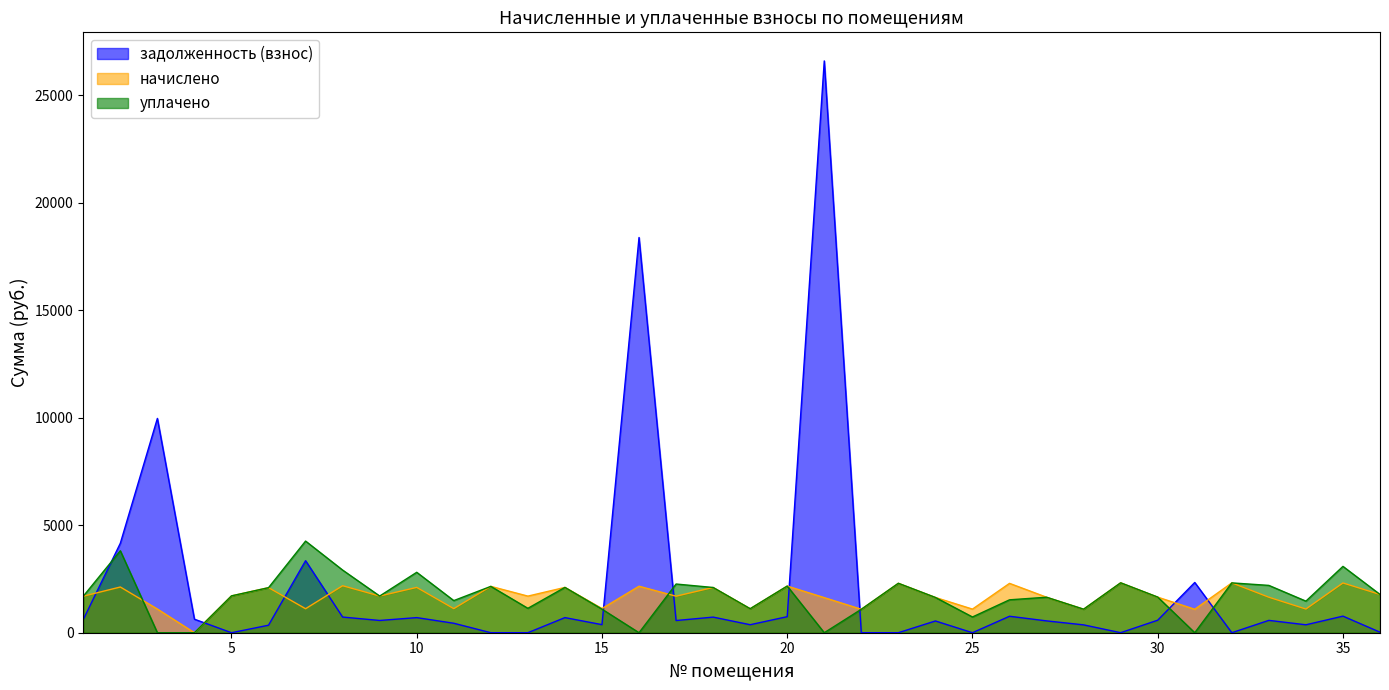

Read the уплачено value at 36.

1780.8